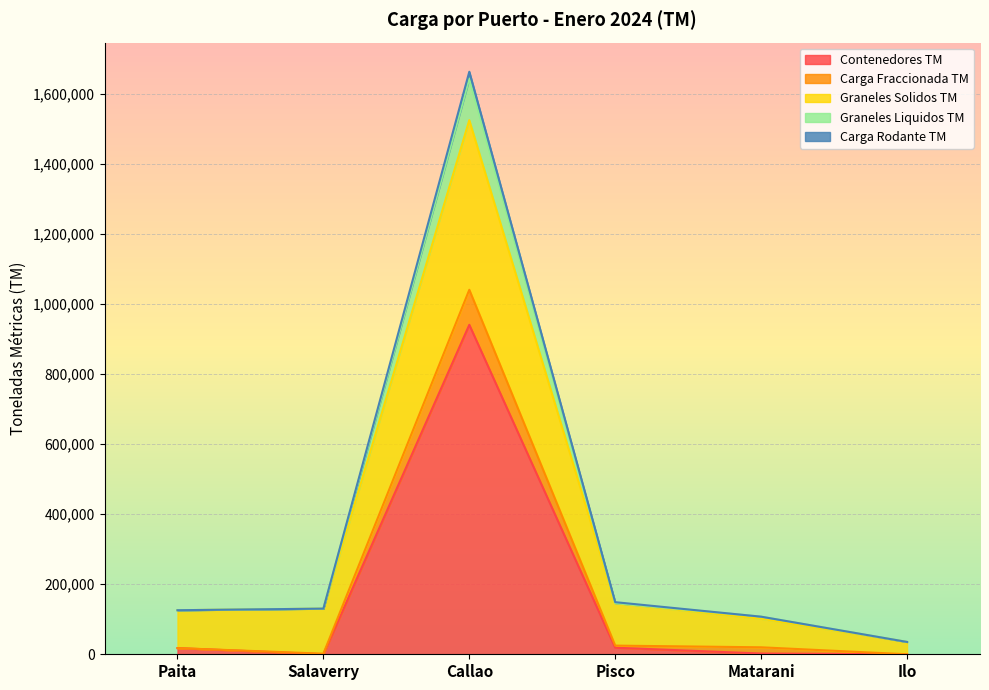

Is it true that Contenedores TM equals 6100.7 at Paita?

False